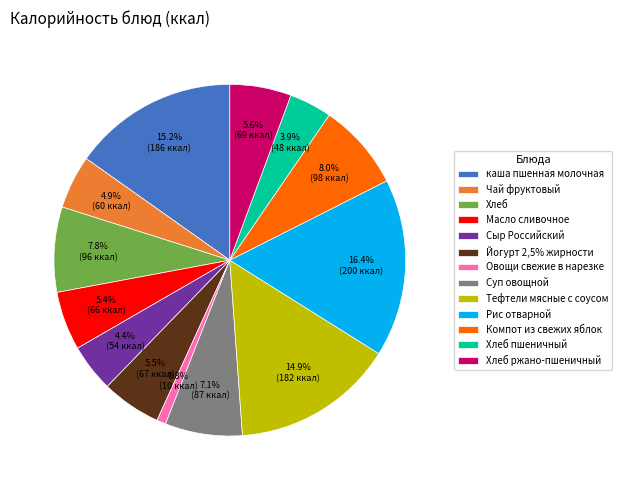

Which has a higher value, Йогурт 2,5% жирности or Хлеб?

Хлеб